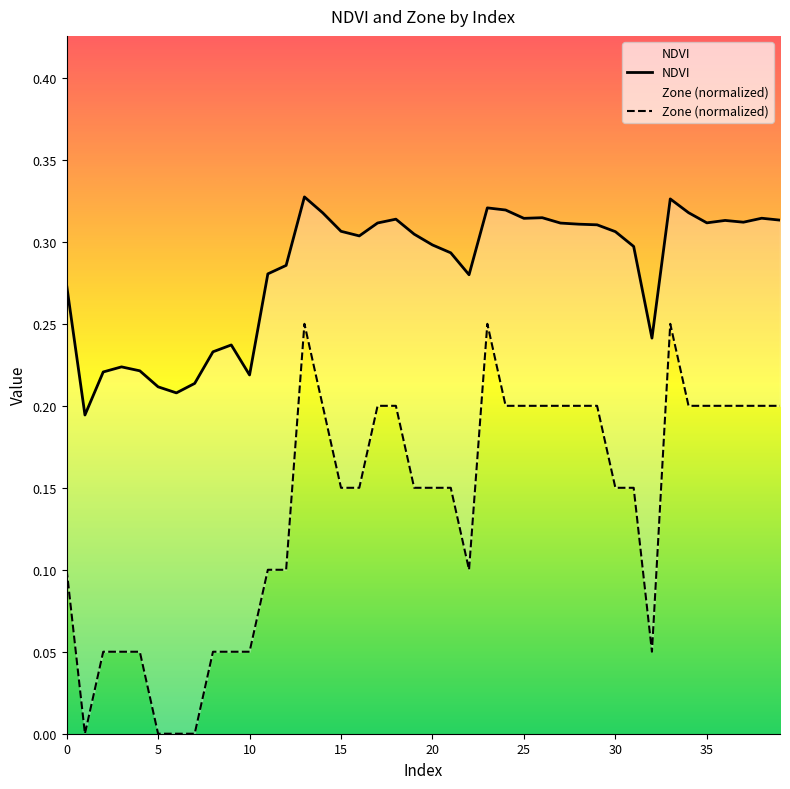

What is the spread (max minus min) of values at 6?

0.2